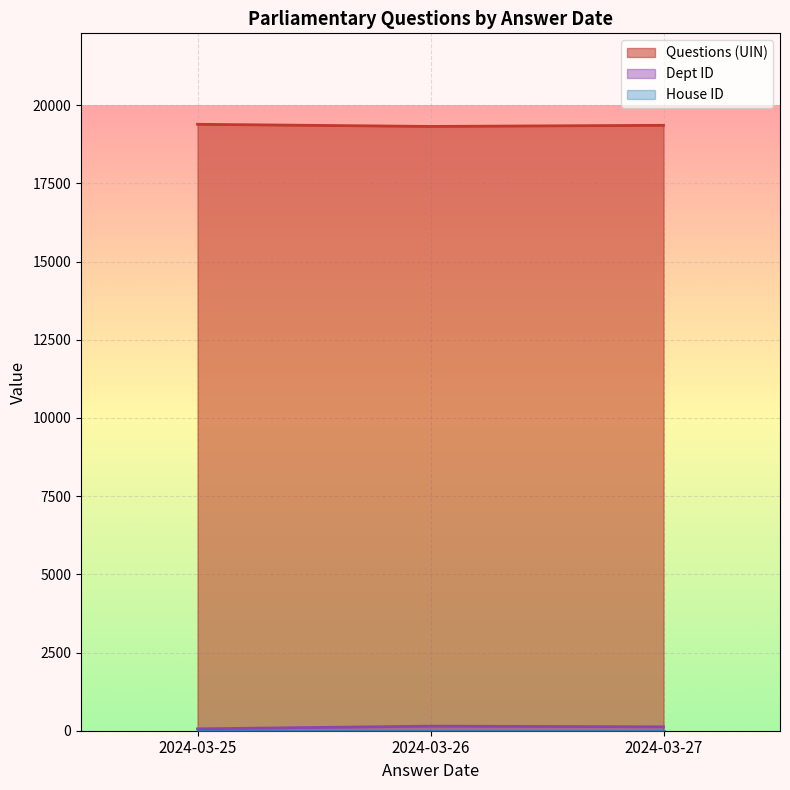

At how many categories does at least one series exceed 11415?

3